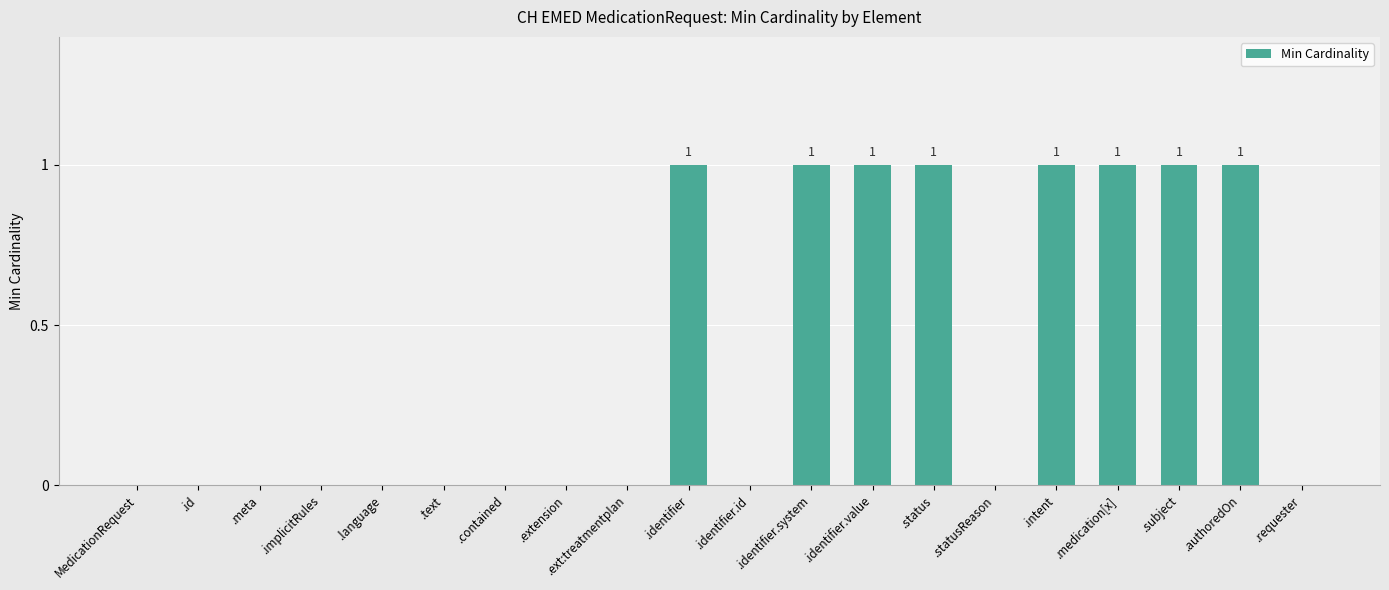

True or false: the data shows 1 at .intent.

True